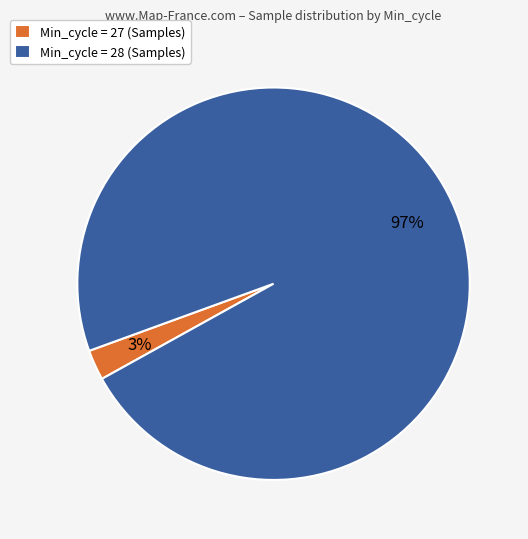

Between Min_cycle = 28 (Samples) and Min_cycle = 27 (Samples), which is larger?

Min_cycle = 28 (Samples)